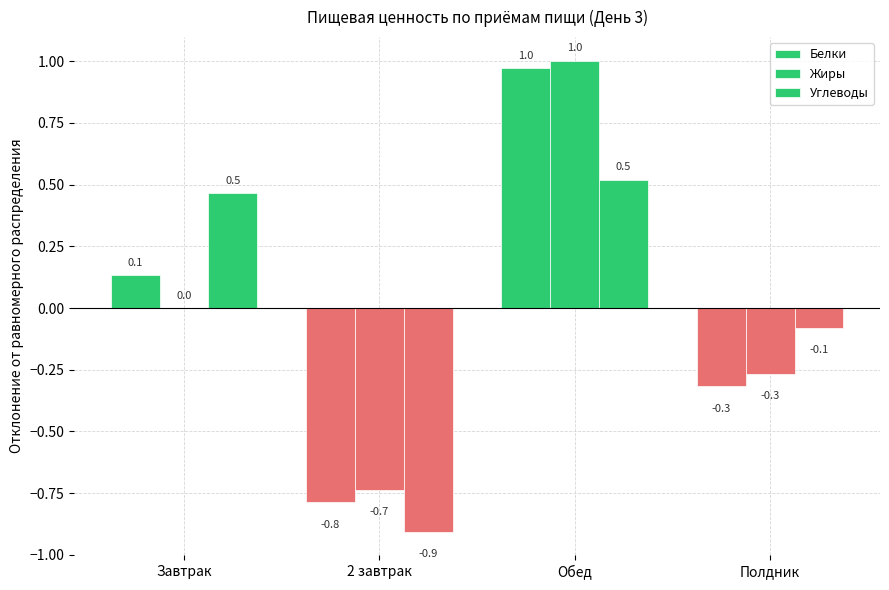

How many groups of bars are there?

4